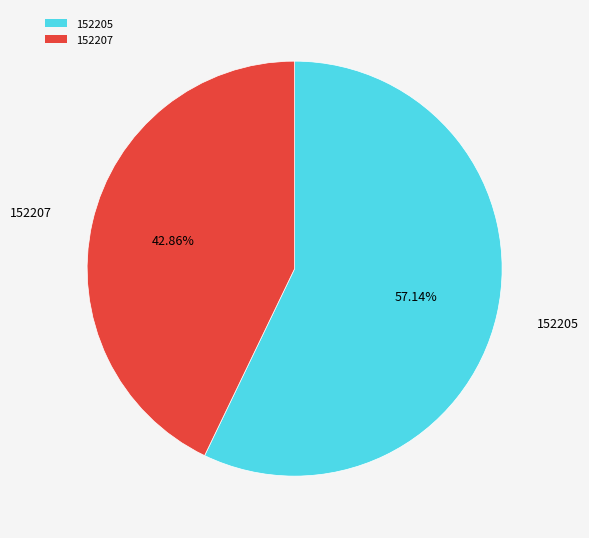

What percentage is the 152207 slice, to the nearest percent?

43%